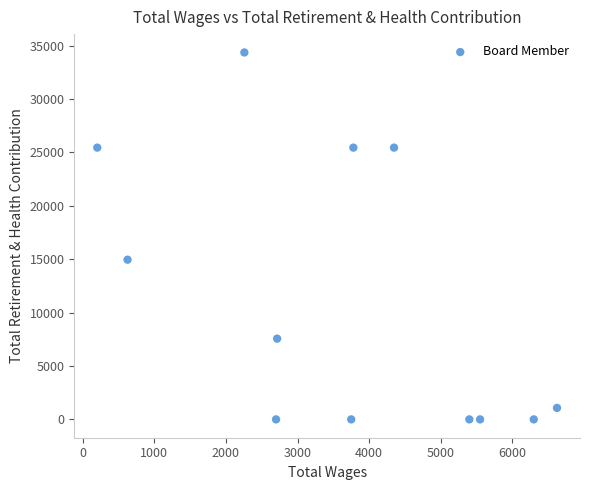

What Y value in the scatter plot is closest to 17185?

14958